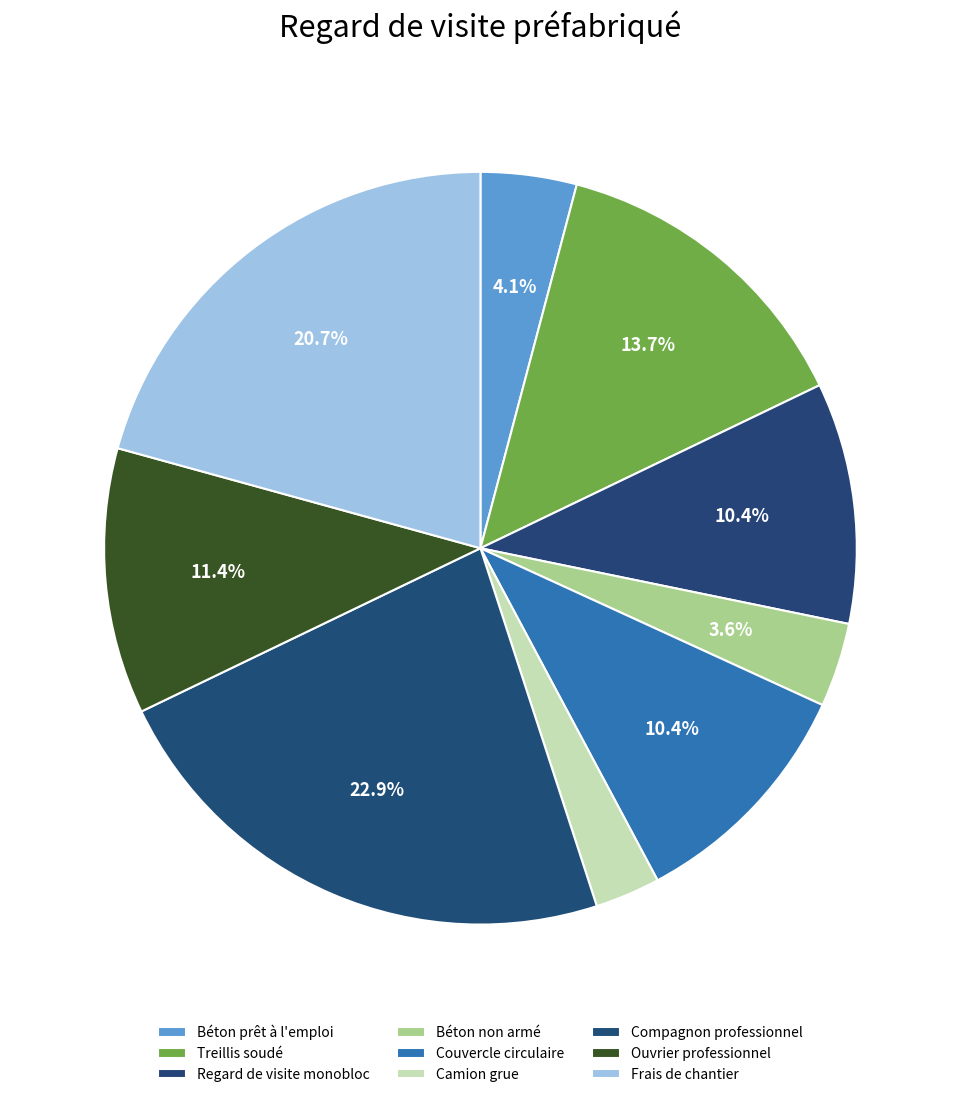

How many segments does this pie chart have?

9